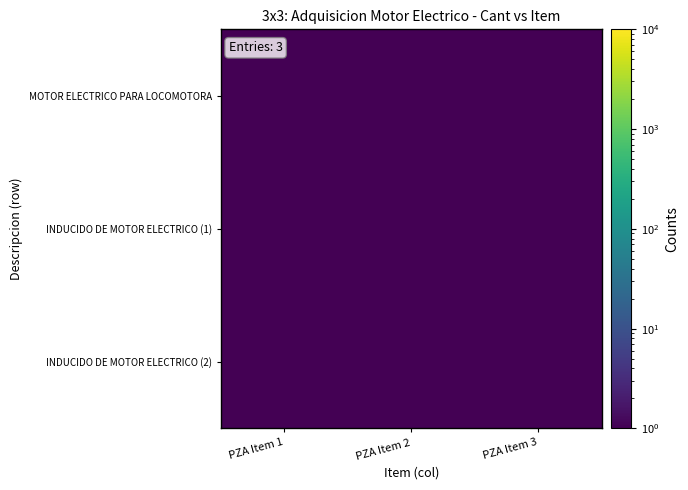

Which series has the largest total across all categories?

MOTOR ELECTRICO PARA LOCOMOTORA